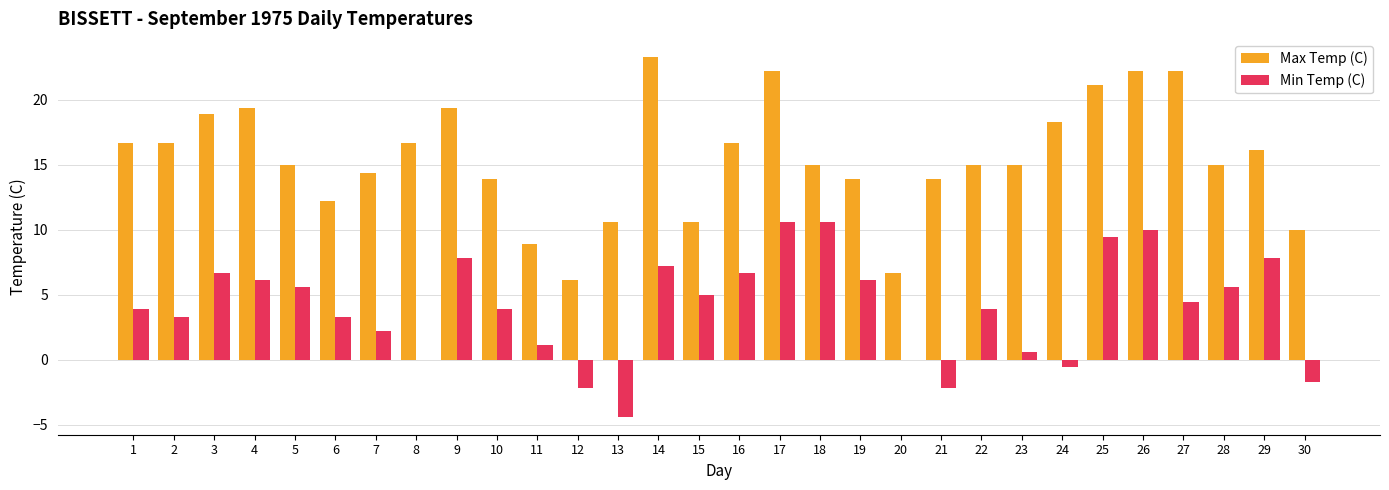

What is the total value across all series at 27?

26.6